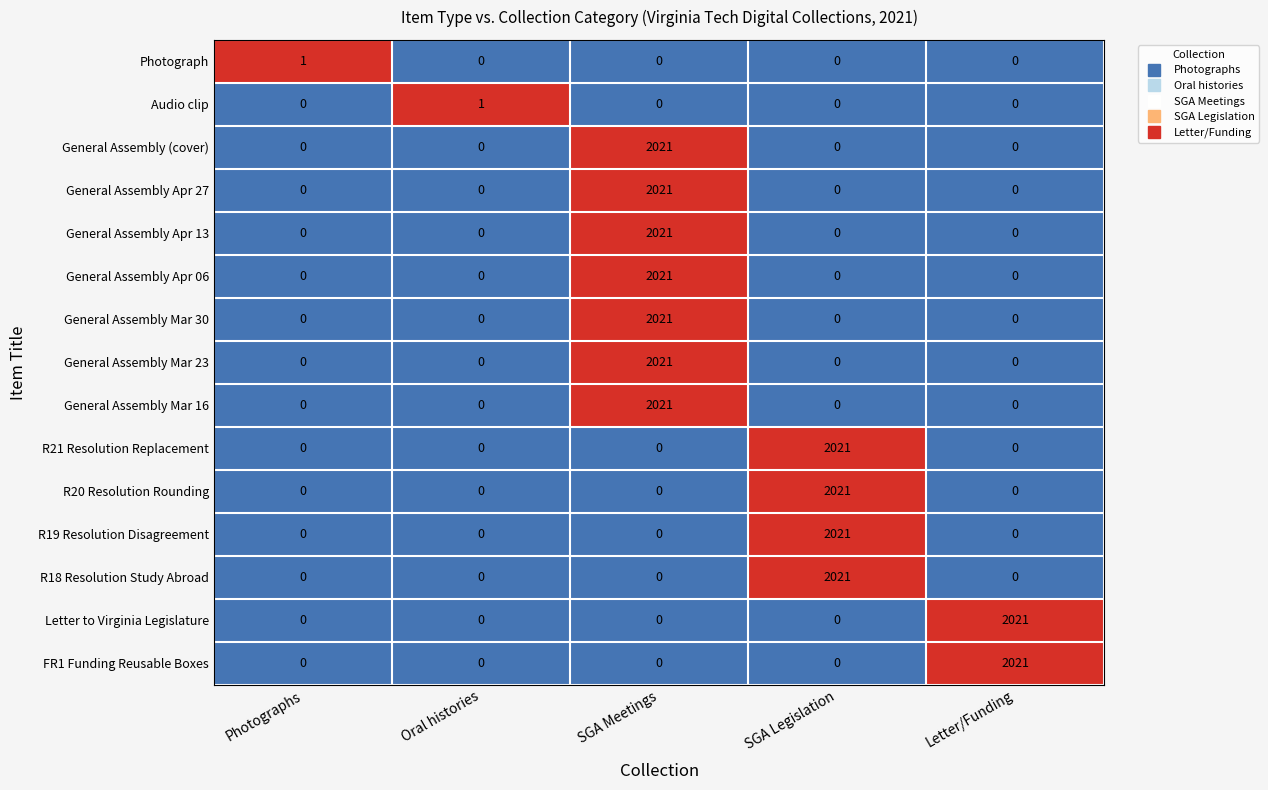

Is the value of R18 Resolution Study Abroad at SGA Legislation greater than the value of Photograph at Oral histories?

Yes